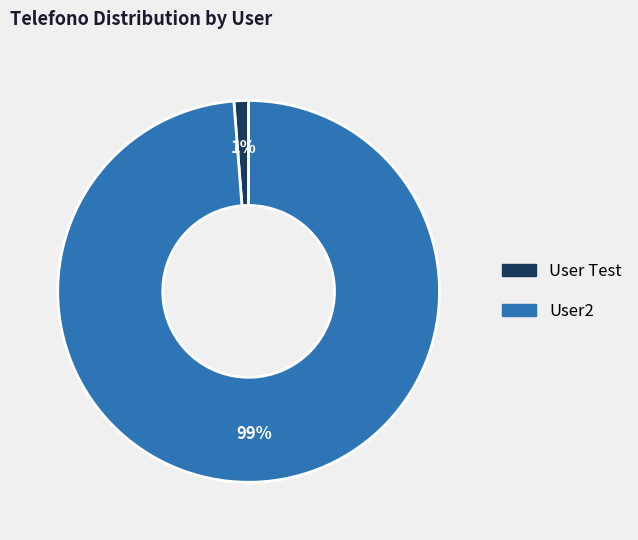

To the nearest percent, what is the average slice percentage?

50%